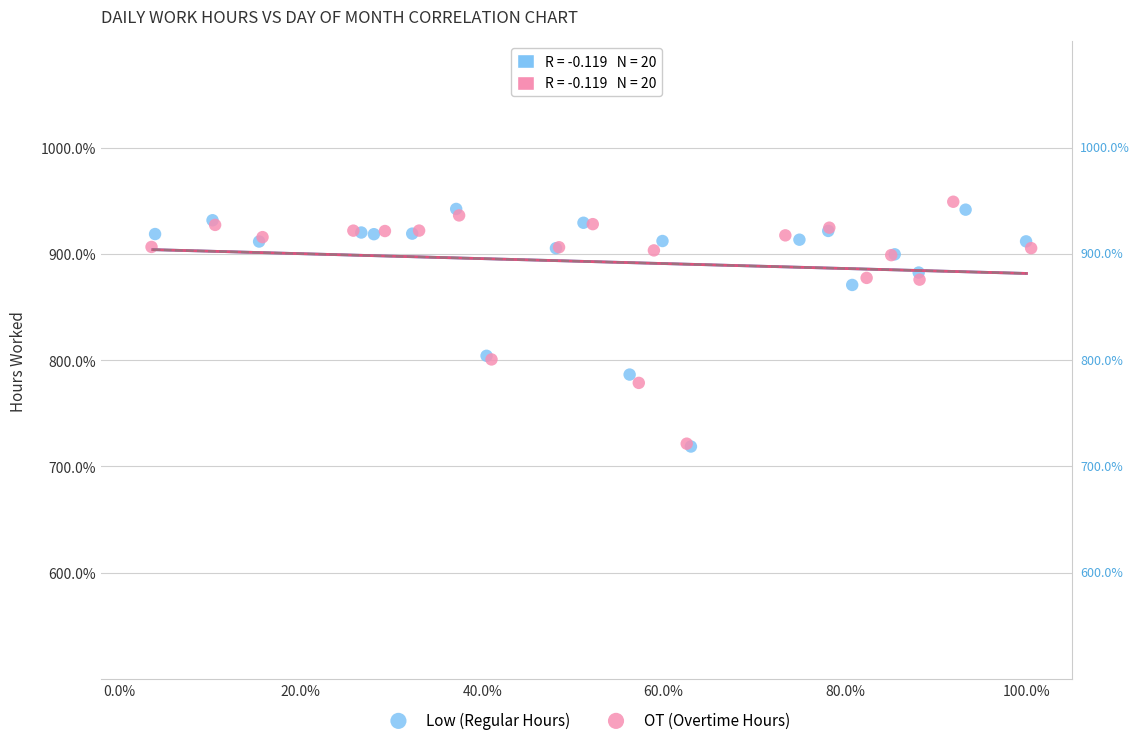

Which series contains the highest Y value?

OT (Overtime Hours)